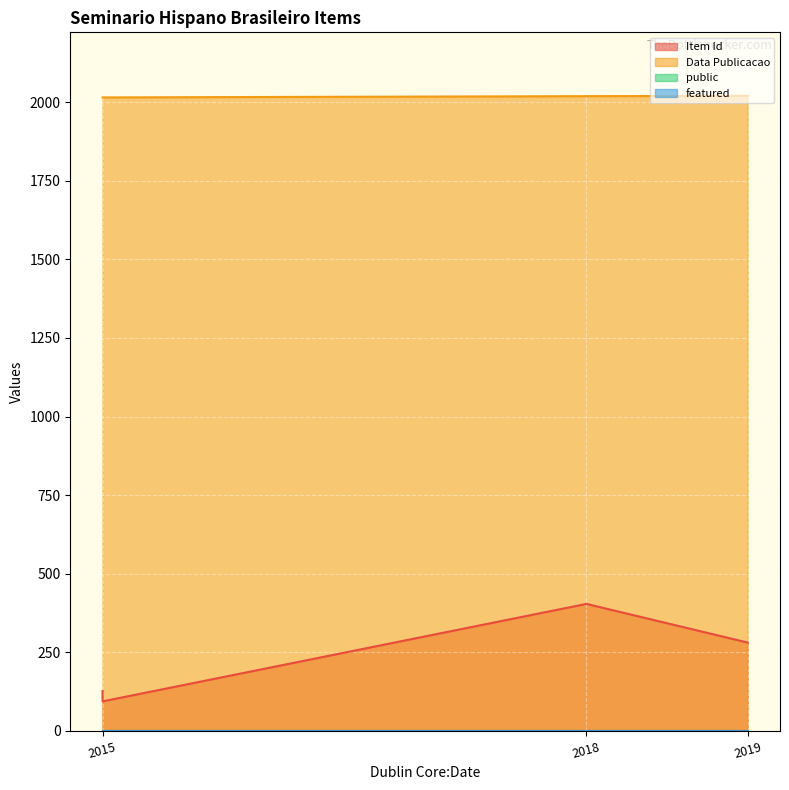

True or false: public and Data Publicacao intersect in this chart.

False